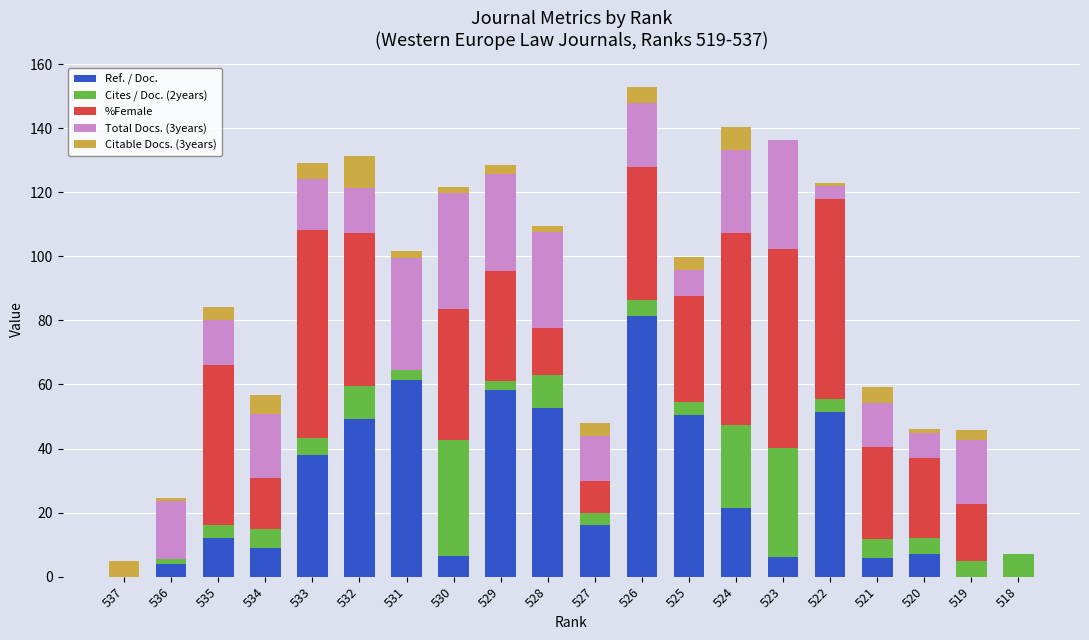

Are the bars grouped side by side (vs. stacked)?

No